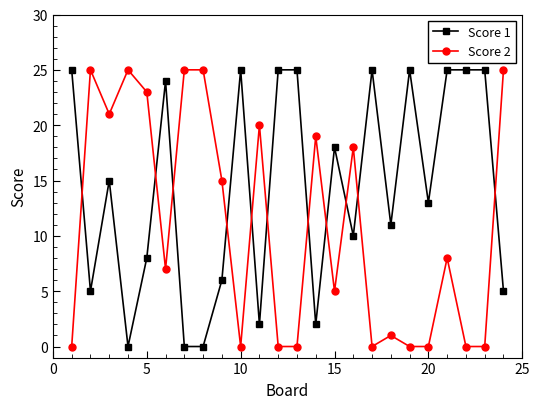

List the series in order of their overall mean, lowest first.

Score 2, Score 1